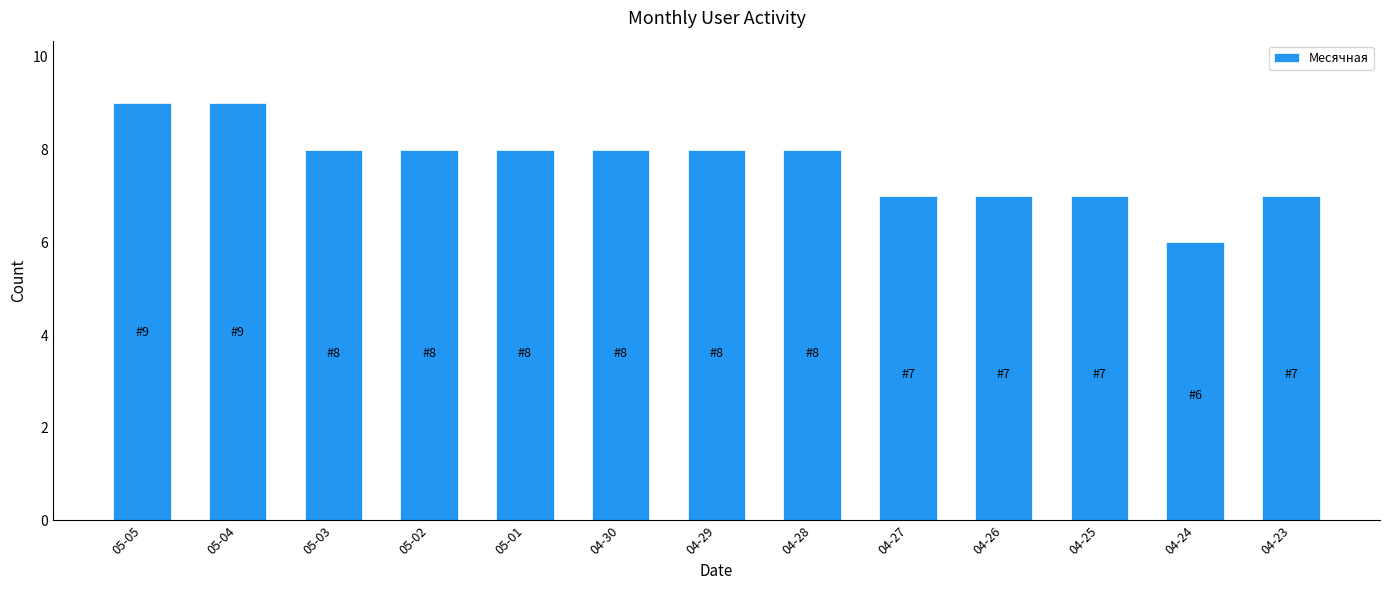

What is the label of the 1st bar from the right?

04-23